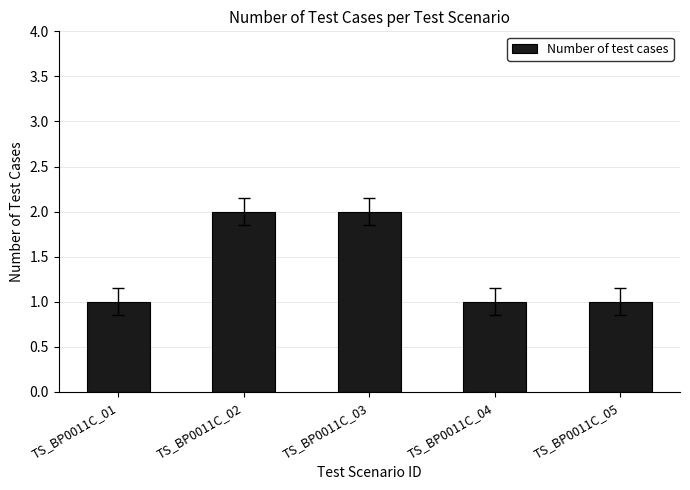

Which has a higher value, TS_BP0011C_02 or TS_BP0011C_04?

TS_BP0011C_02